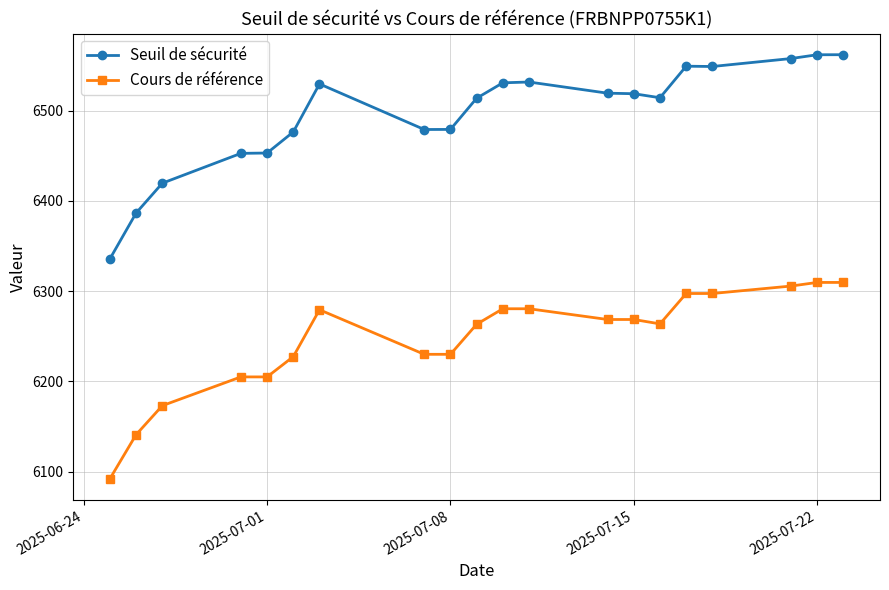

Rank the series by their average value, from highest to lowest.

Seuil de sécurité, Cours de référence